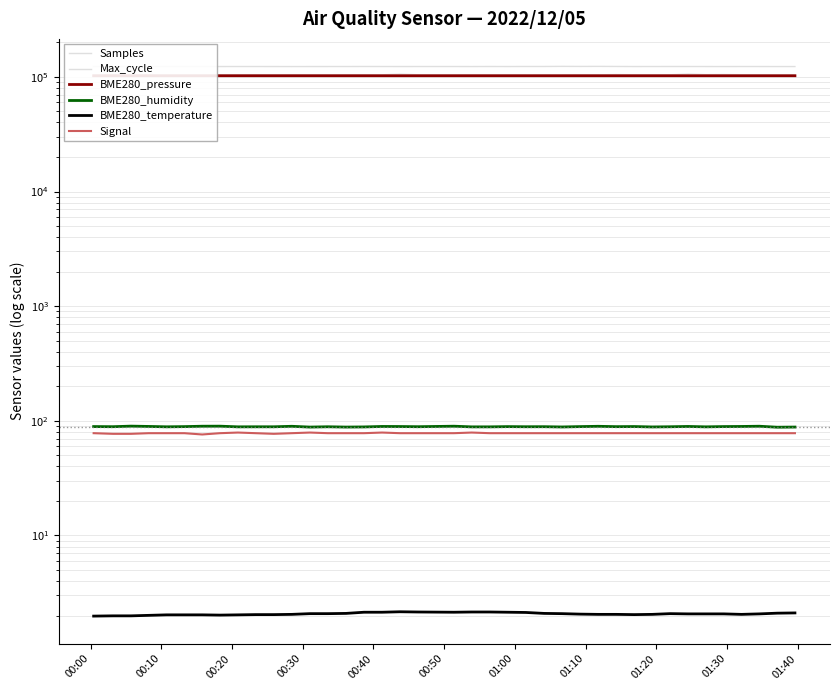

Is the value of Signal at 11 greater than the value of Max_cycle at 11?

No